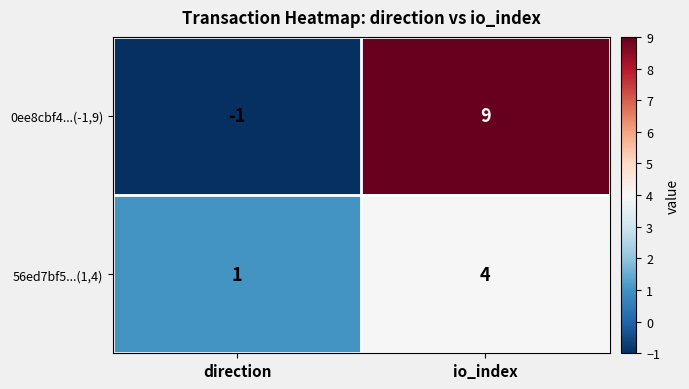

What is the maximum value shown in the chart?

9